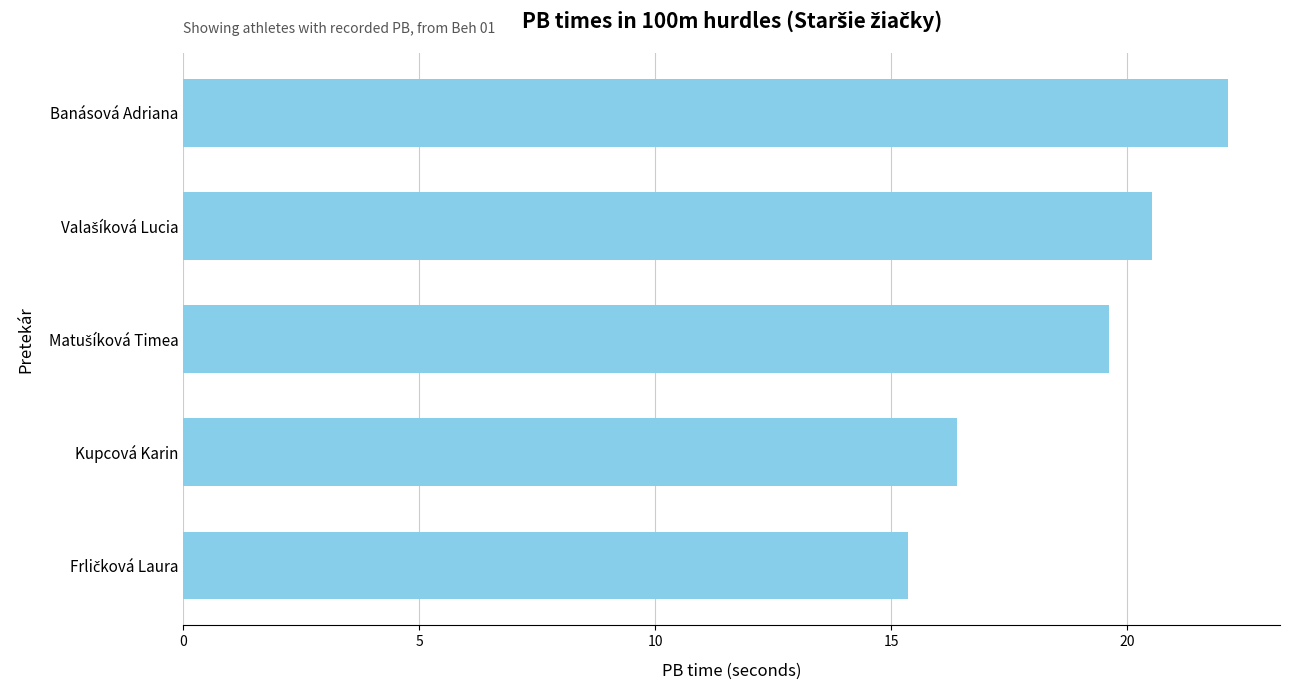

What is the value of the 1st bar from the top?

22.1